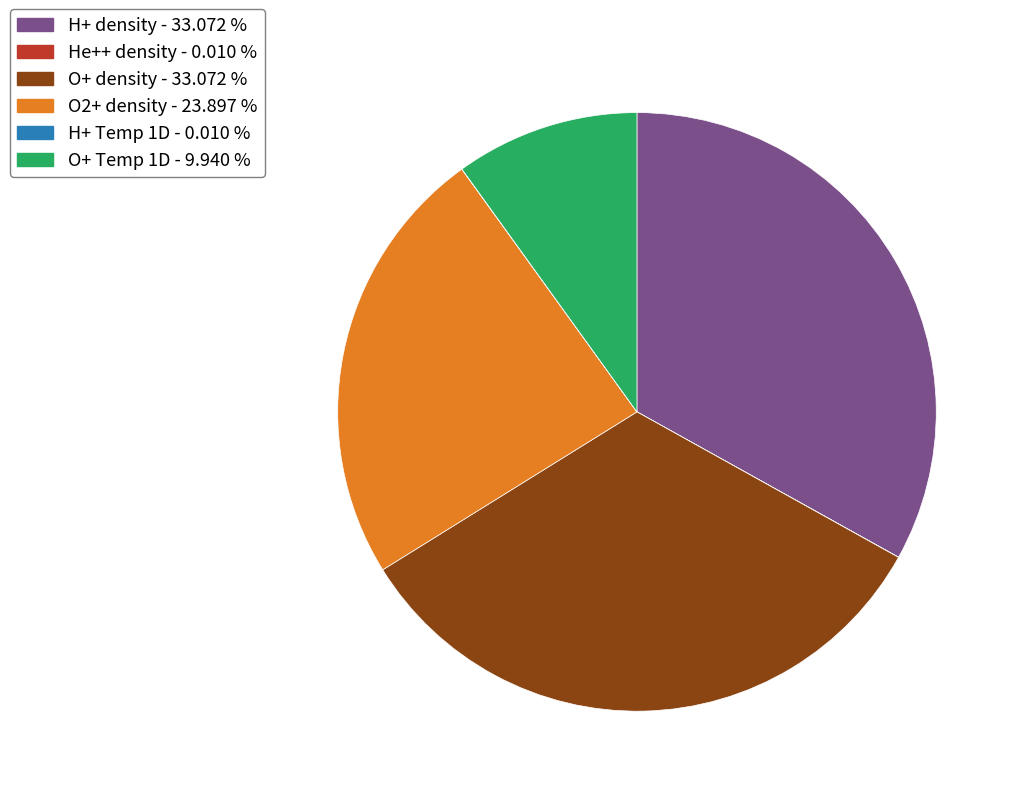

Combined, do O+ density and H+ density account for over 50%?

Yes